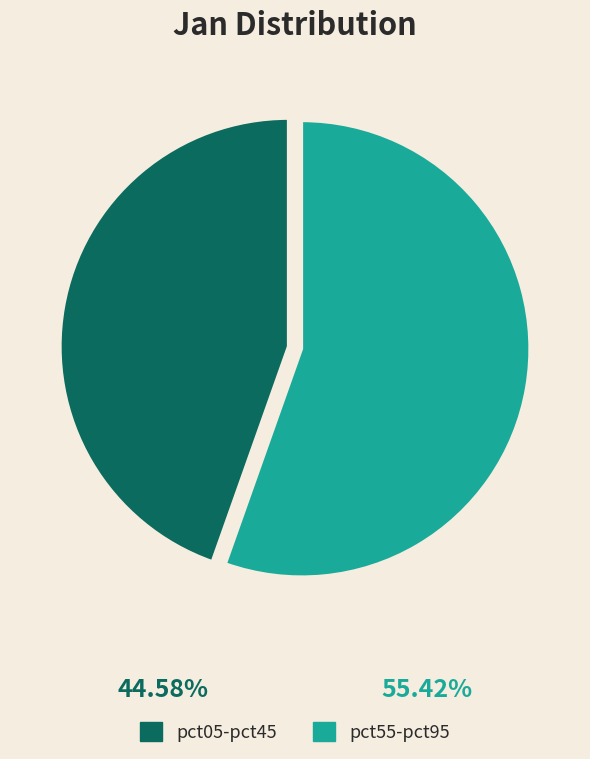

Count the number of slices in the pie.

2